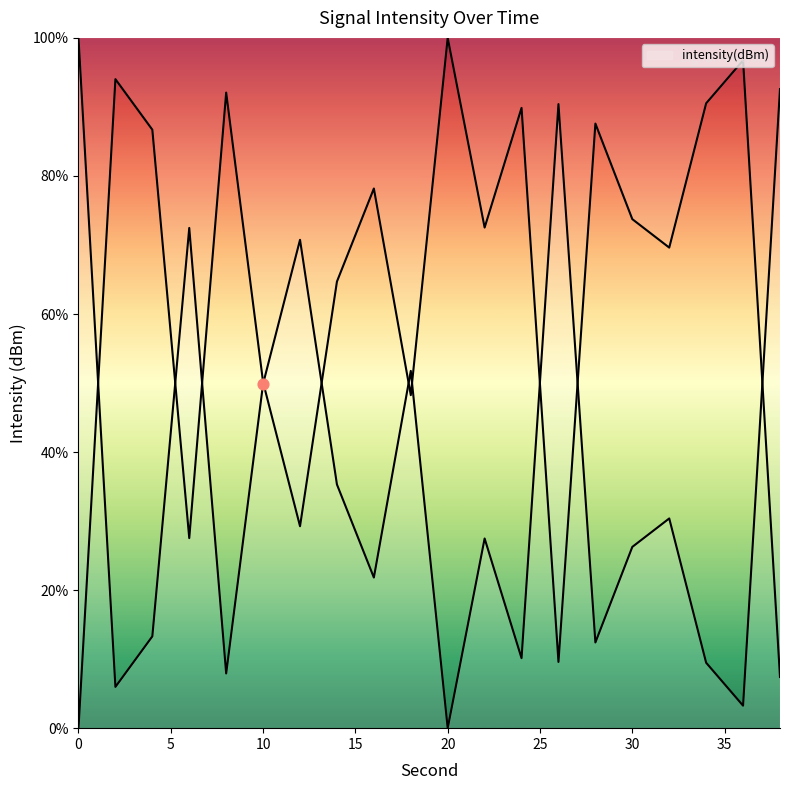

What is the ratio of the value at 8 to the value at 16?

0.4